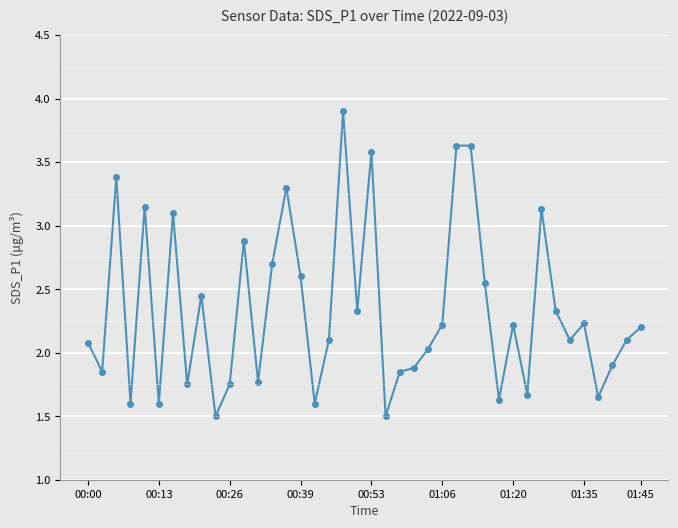

What is the sum of all values?

93.4